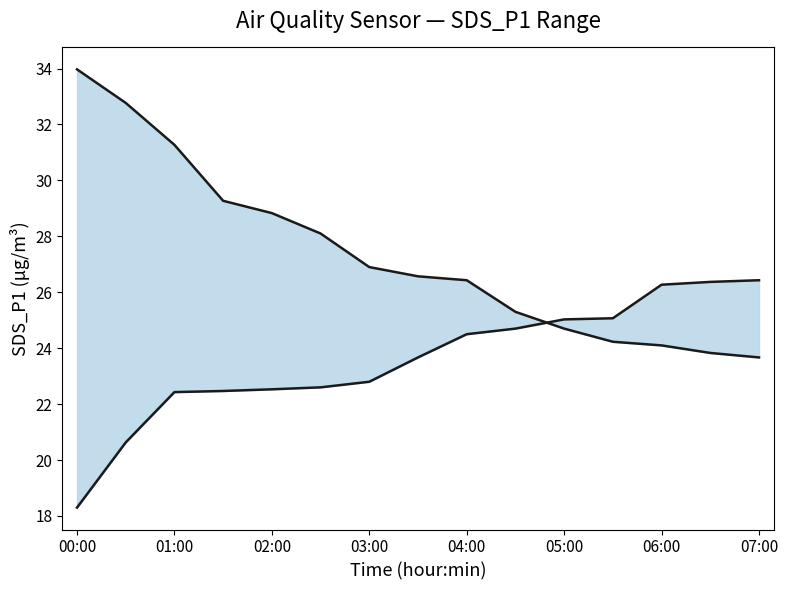

What is the minimum value for upper bound?

23.7